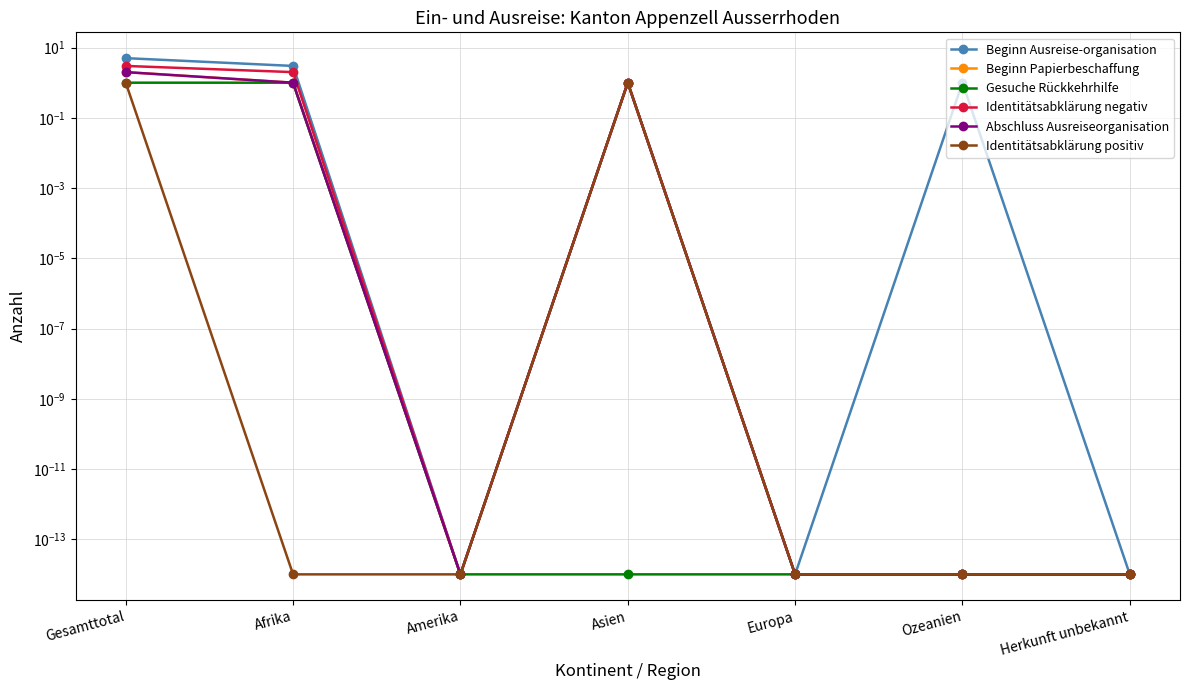

How many interior local peaks does the Abschluss Ausreiseorganisation series have?

1